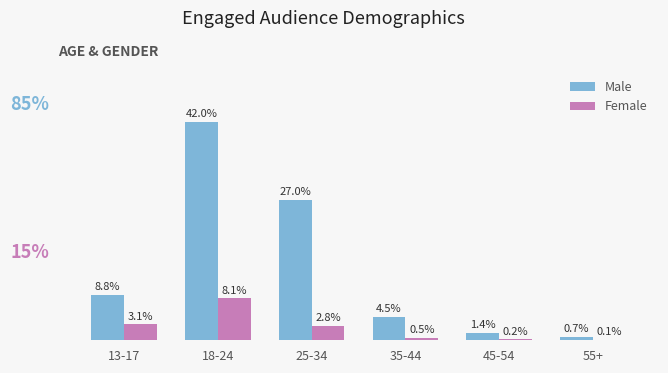

Where does the Male series first go above 8?

13-17